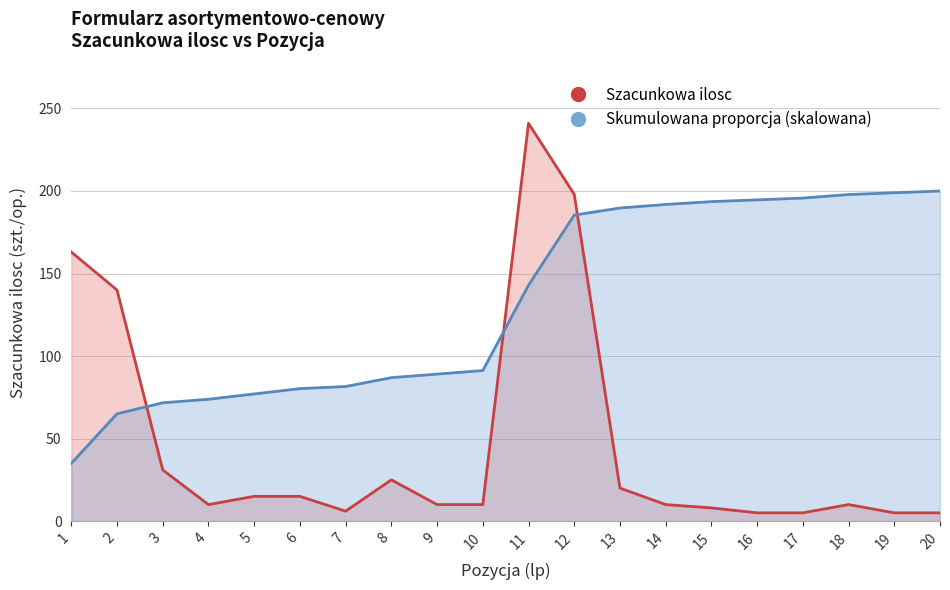

List the labels in order of value, largest first.

11, 12, 1, 2, 3, 8, 13, 5, 6, 4, 9, 10, 14, 18, 15, 7, 16, 17, 19, 20